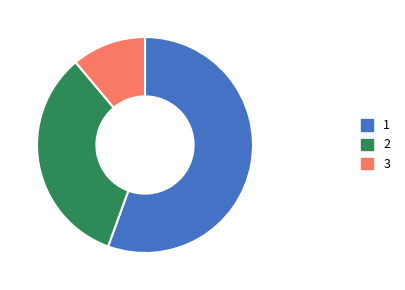

Does any single category account for the majority?

Yes